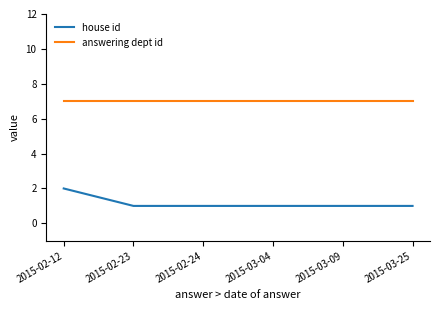

True or false: answering dept id has a value of 3 at 2015-02-12.

False